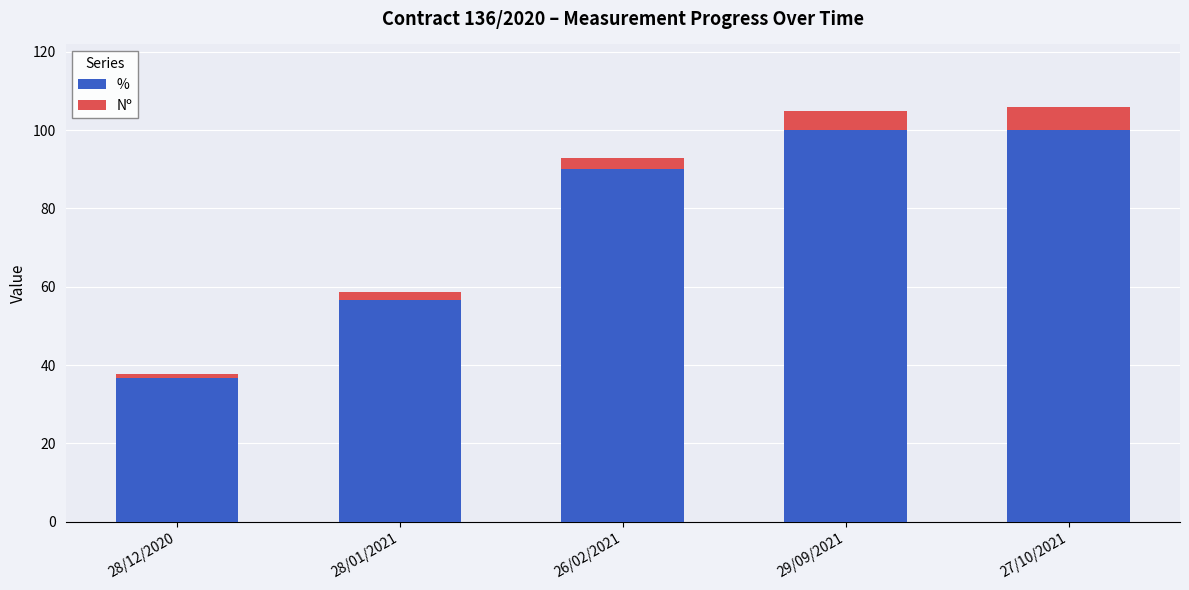

What is the difference between the maximum and minimum values in the % series?

63.3